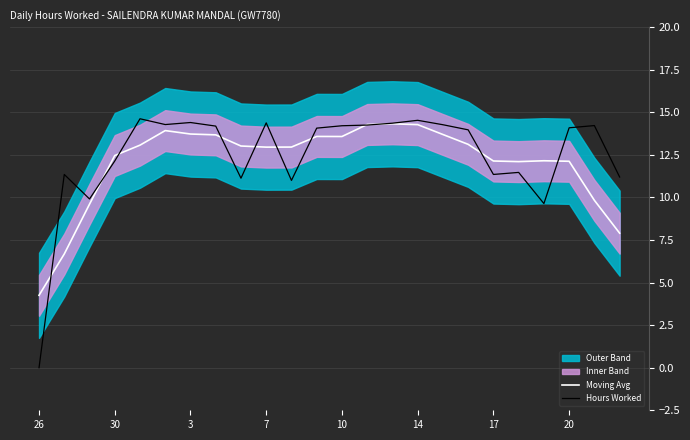

Which series ends up on top after the final intersection of Hours Worked and Moving Avg?

Hours Worked